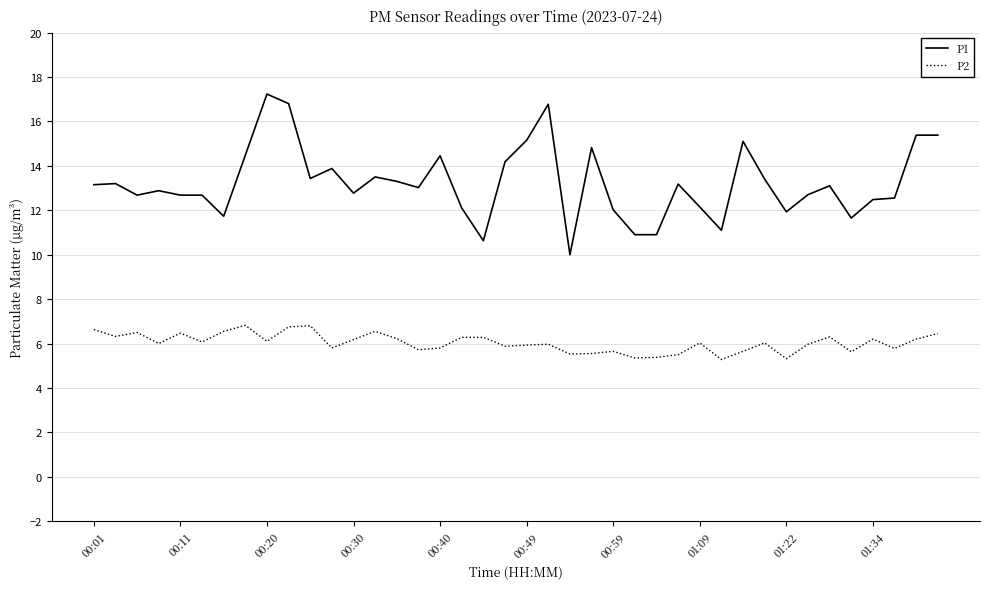

Which series has the largest range (max minus min)?

P1